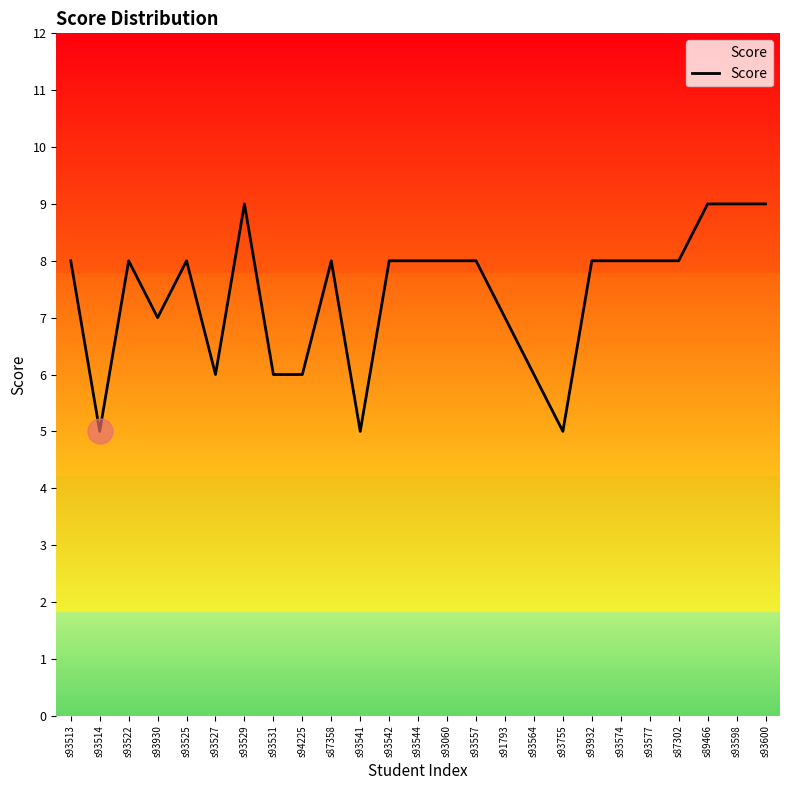

What is the greatest value displayed?

9